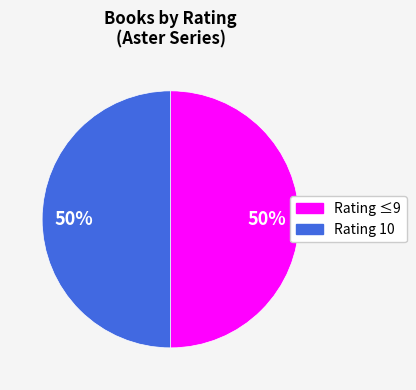

How many segments does this pie chart have?

2